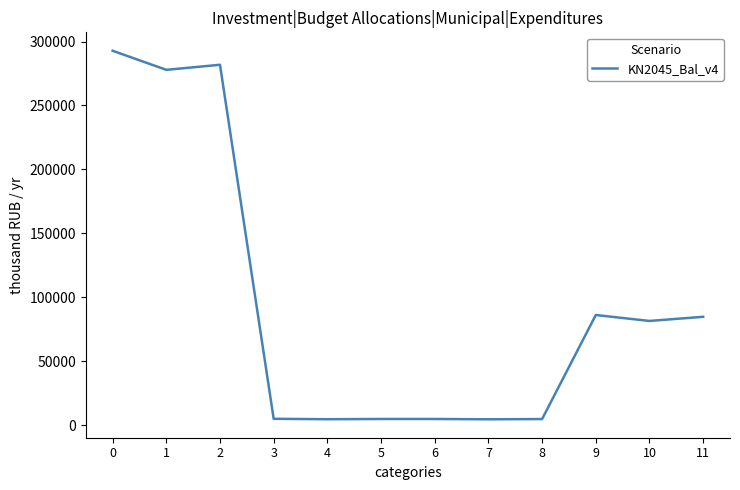

What is the maximum value shown in the chart?

292773.7